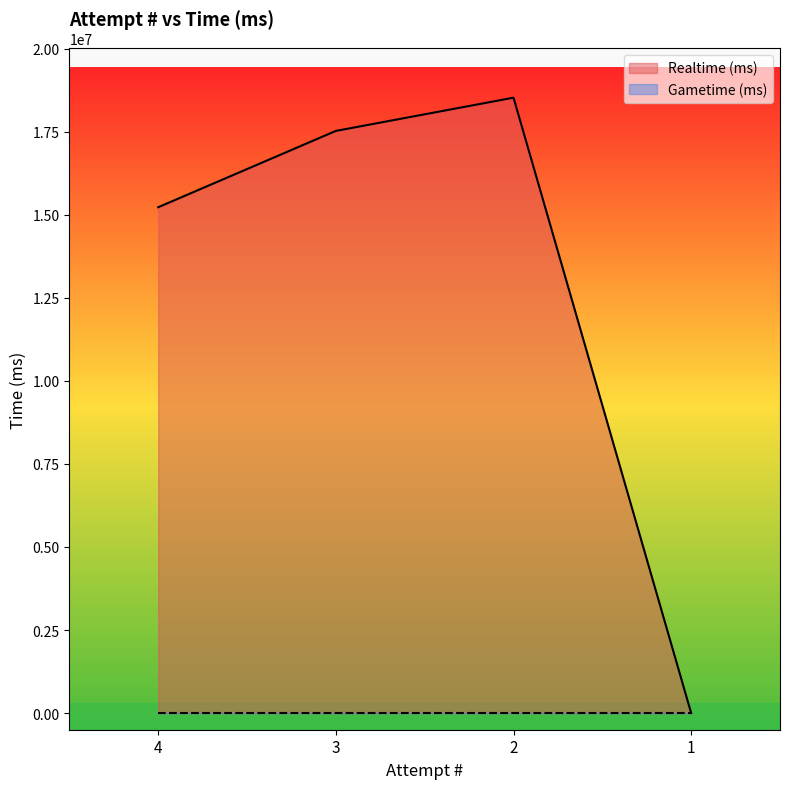

List the labels in order of value, smallest first.

1, 4, 3, 2